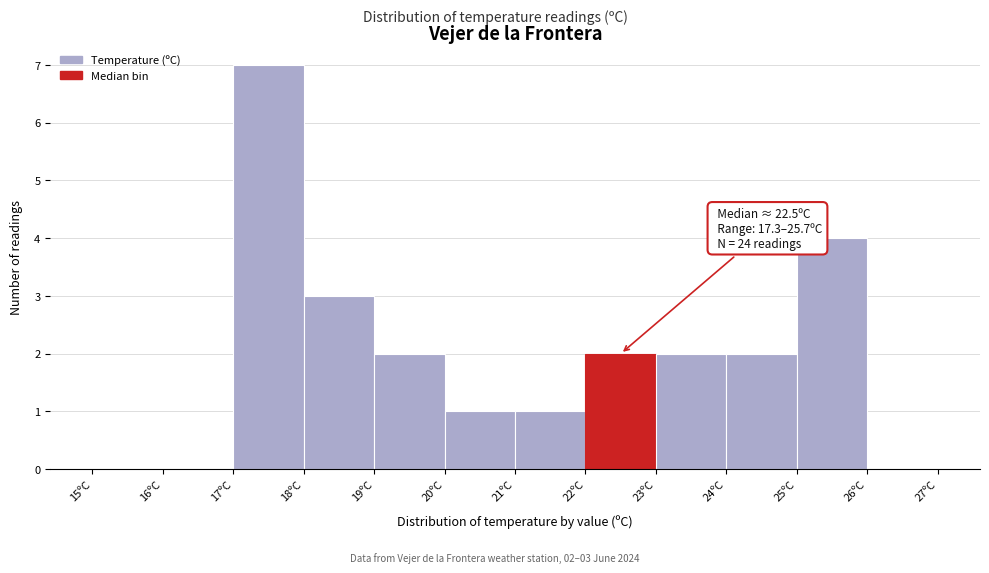

Over which range of the x-axis is the bar tallest?

17 to 18